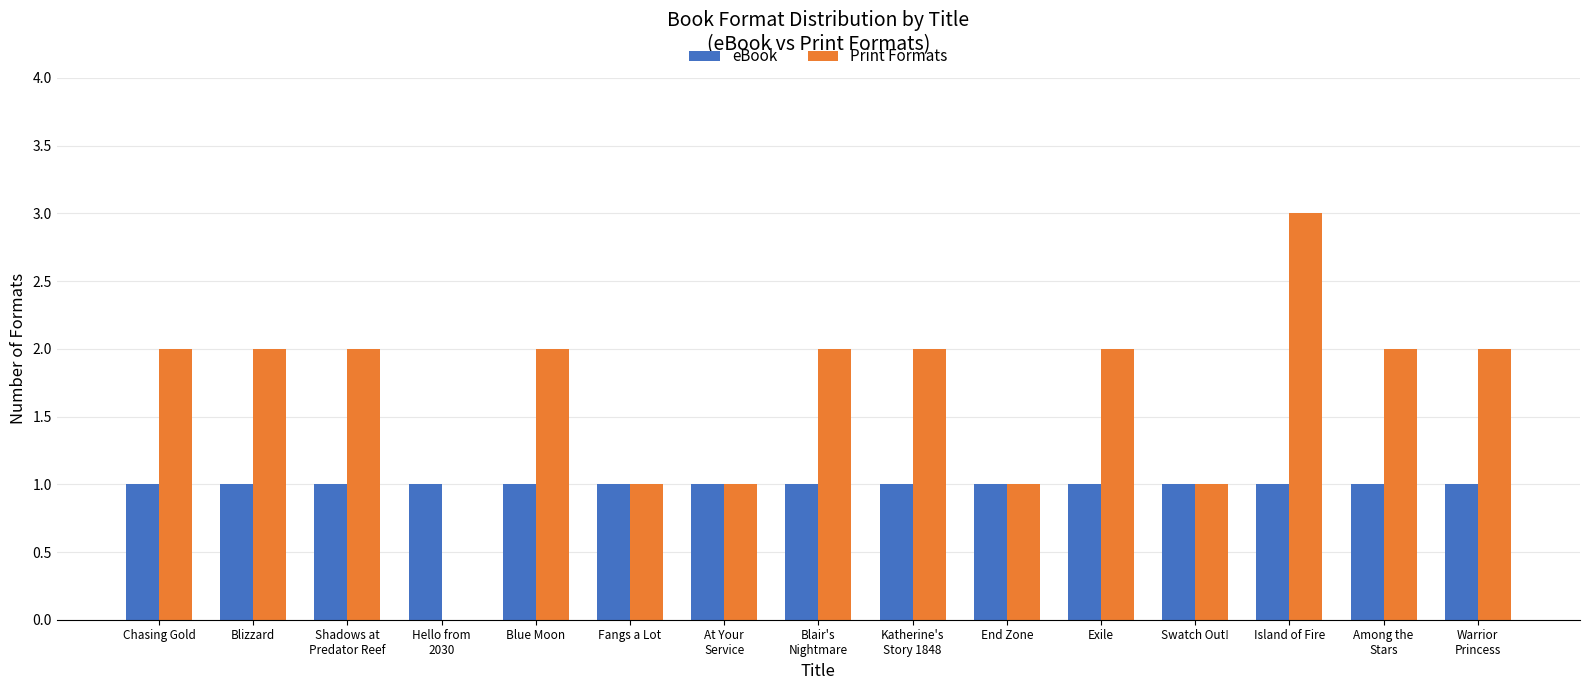

What is the sum of the eBook values at At Your
Service and Swatch Out!?

2